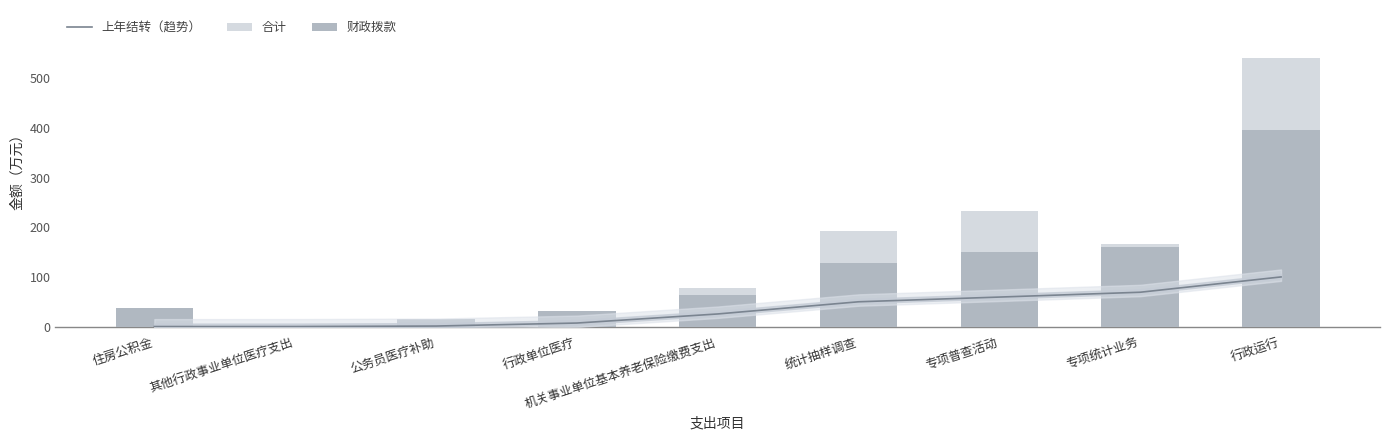

What position from the left is 行政单位医疗?

4